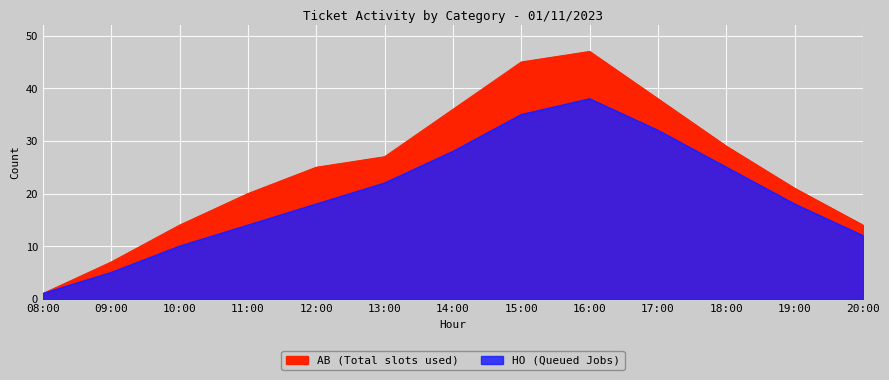

List the labels in order of value, smallest first.

08:00, 09:00, 10:00, 20:00, 11:00, 12:00, 19:00, 13:00, 18:00, 14:00, 17:00, 15:00, 16:00